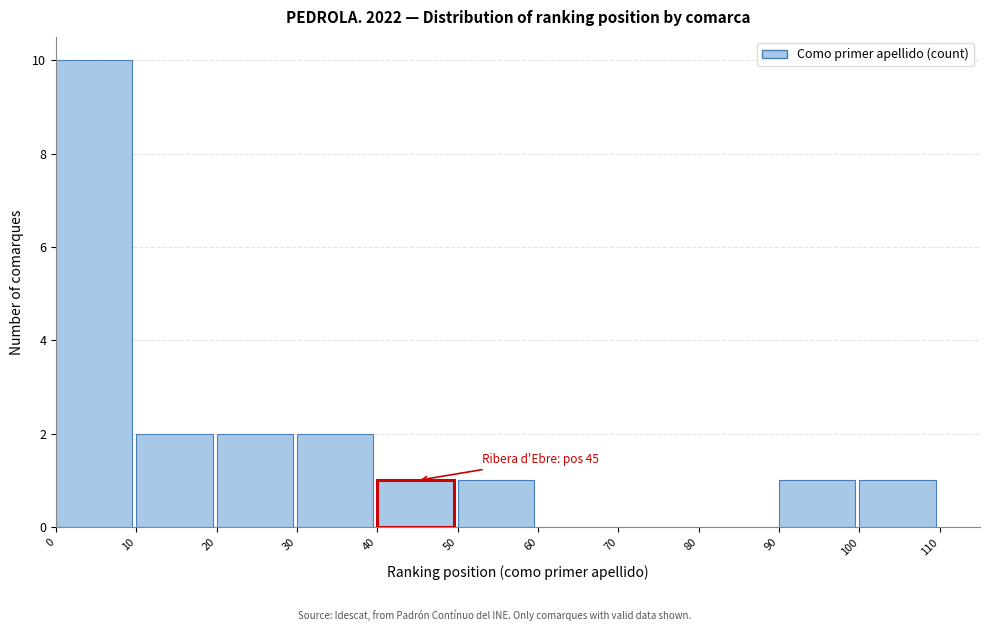

Over which range of the x-axis is the bar tallest?

0 to 10